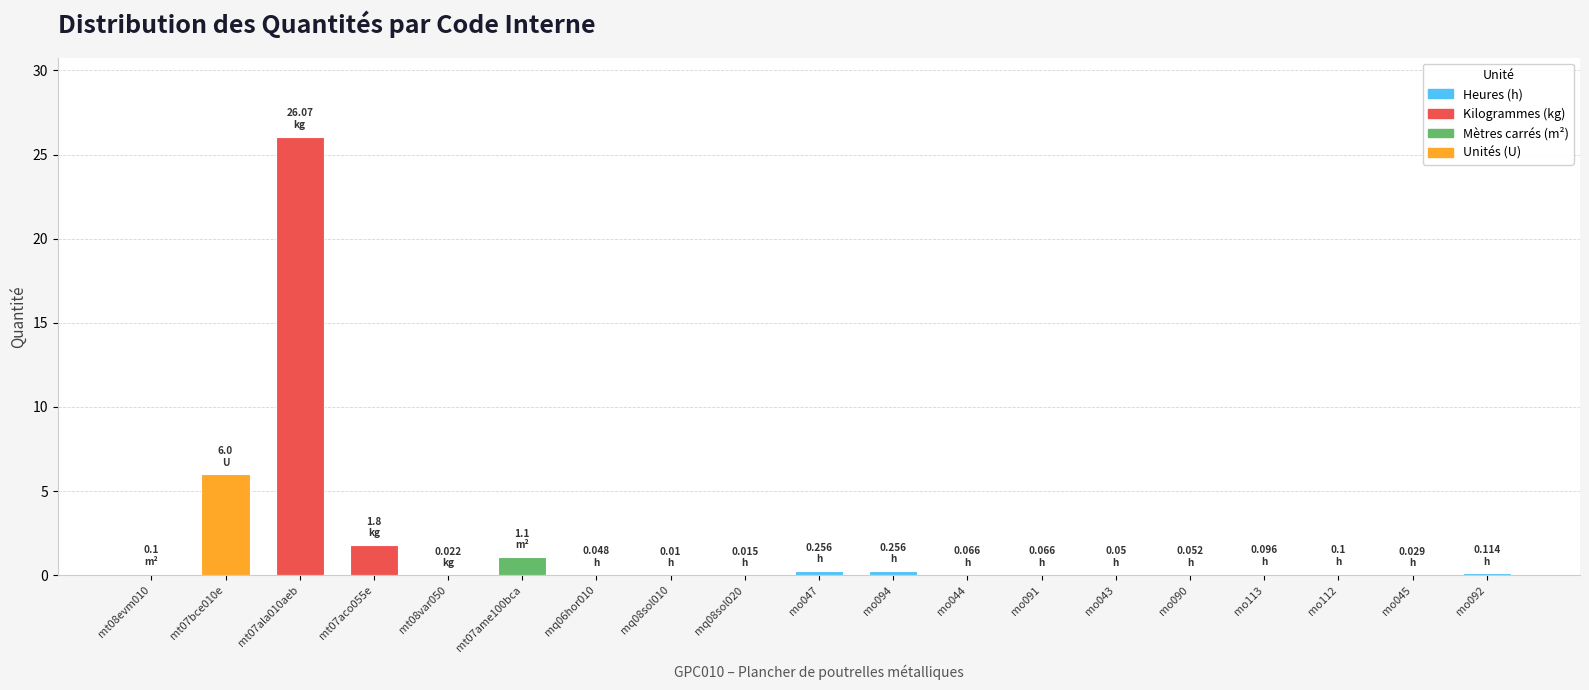

Between mt07aco055e and mt07ala010aeb, which is larger?

mt07ala010aeb